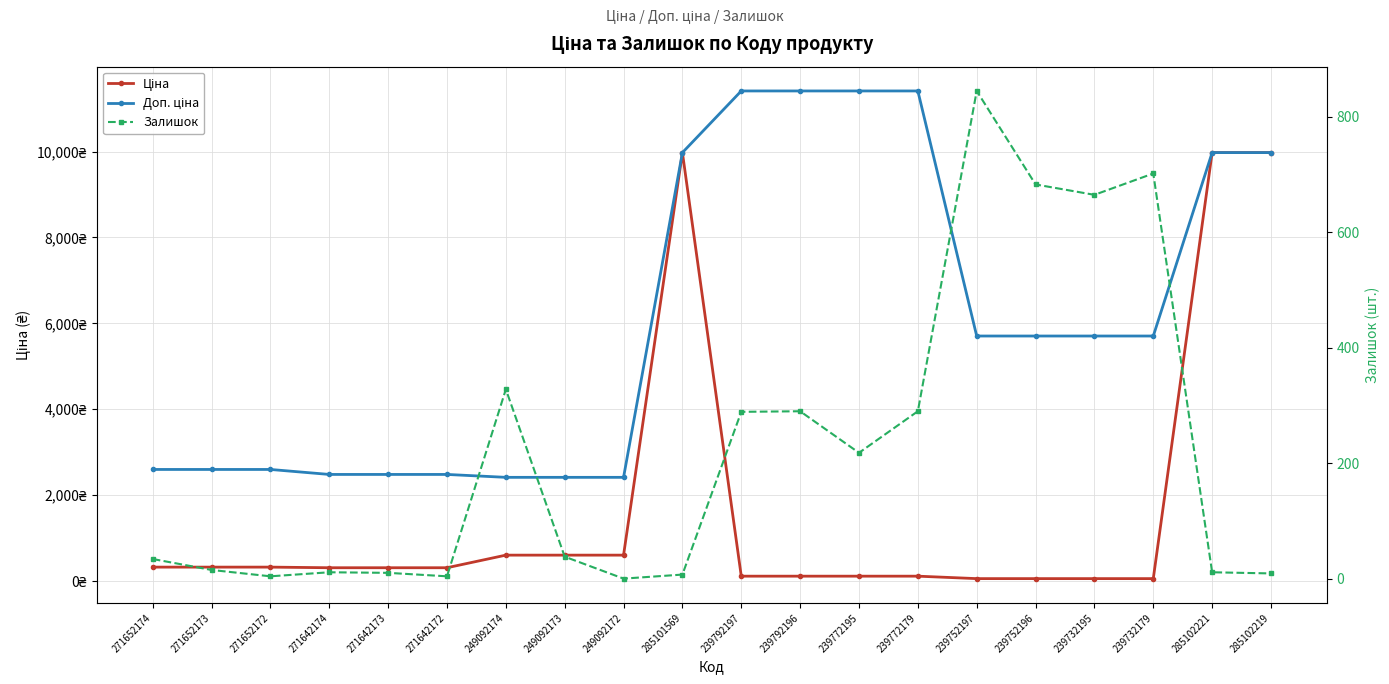

Where is the first local maximum for Залишок?

271642174